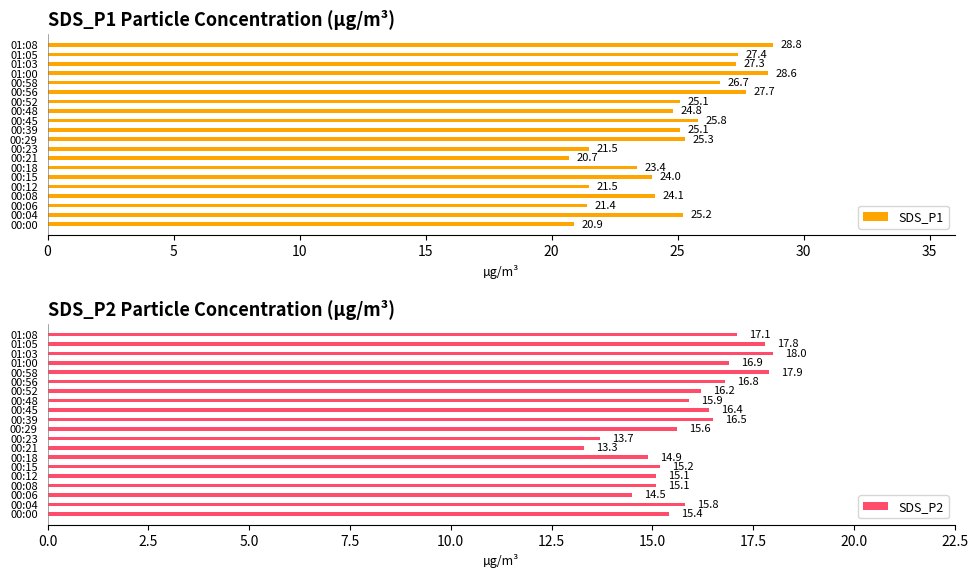

How many values in the SDS_P1 series exceed 25?

11